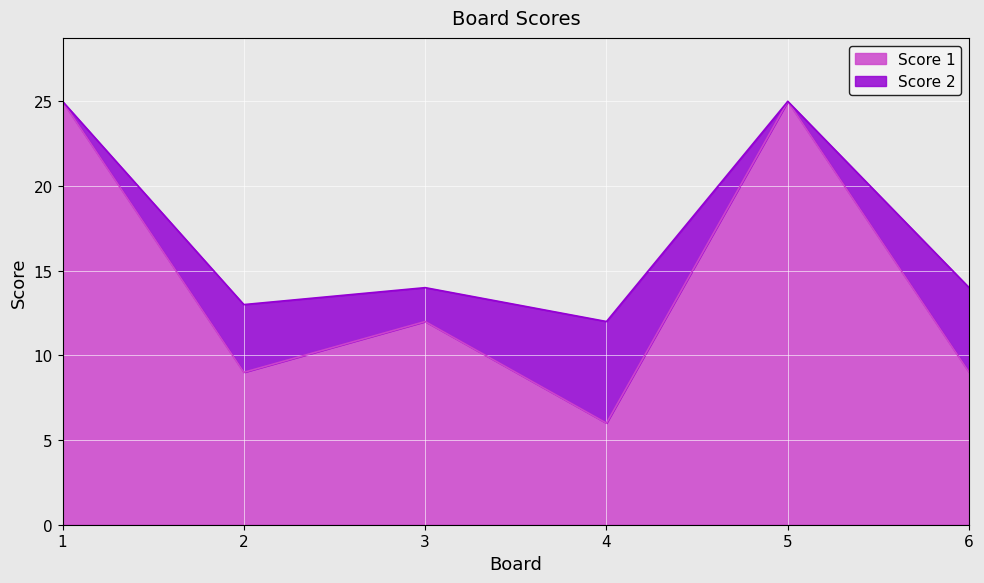

Between 2 and 6, which is larger?

2